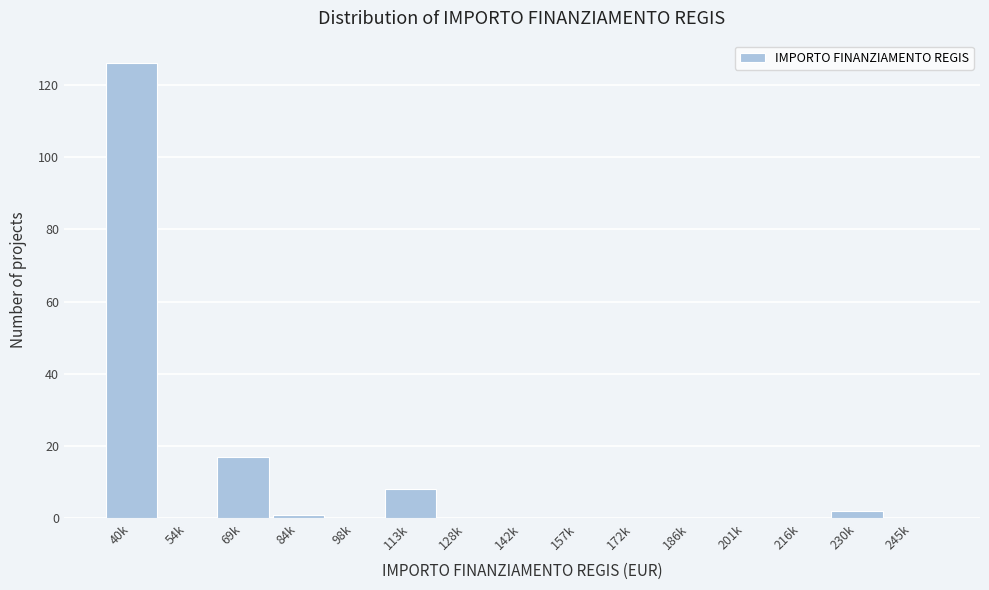

Reading left to right, transcribe all the data shown in this chart.

40k=126	54k=0	69k=17	84k=1	98k=0	113k=8	128k=0	142k=0	157k=0	172k=0	186k=0	201k=0	216k=0	230k=2	245k=0